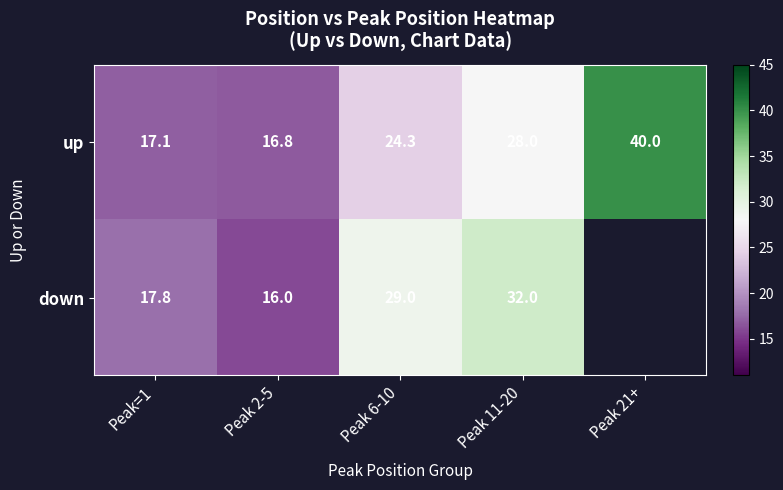

What is the spread (max minus min) of values at Peak=1?

0.7